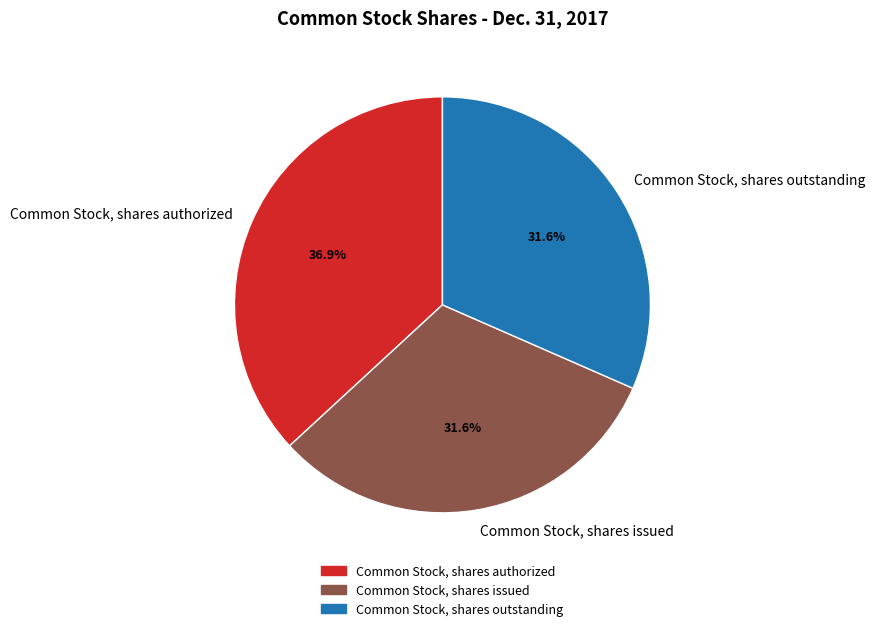

Does any single category account for the majority?

No